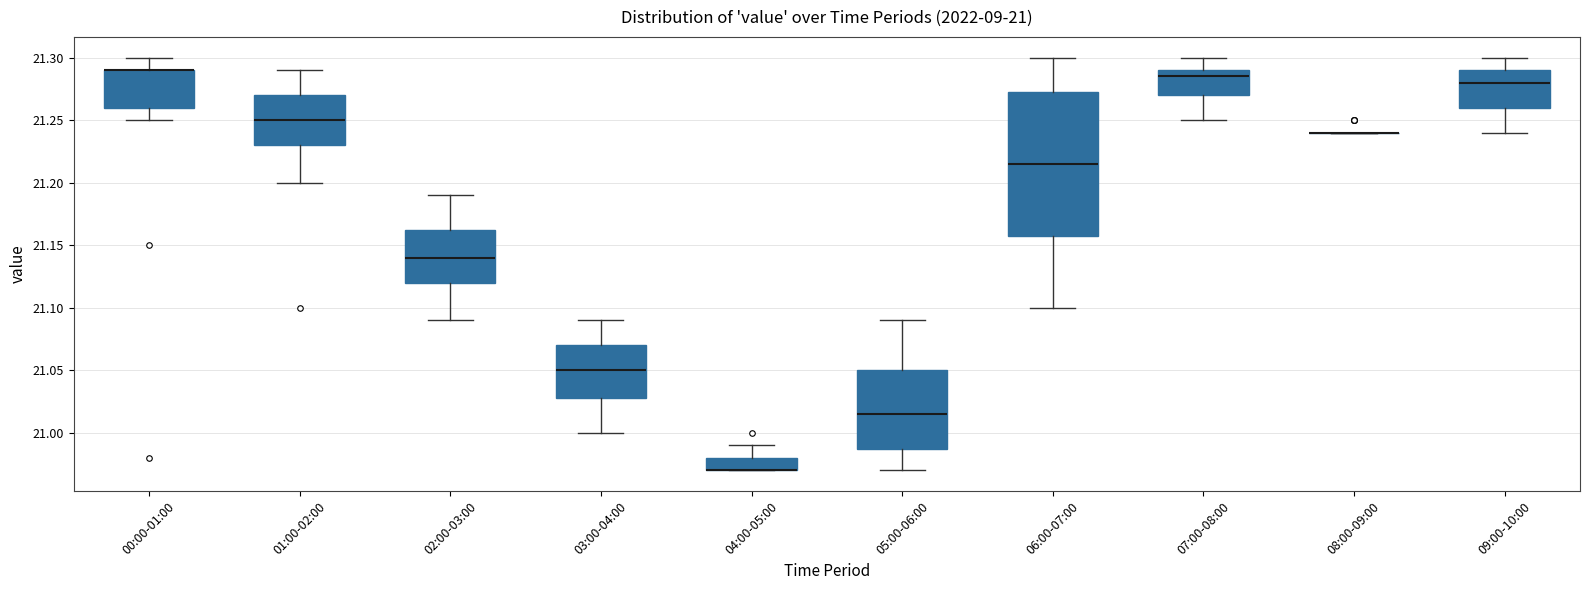

Which box is the tallest, from its lower edge to its upper edge?

06:00-07:00